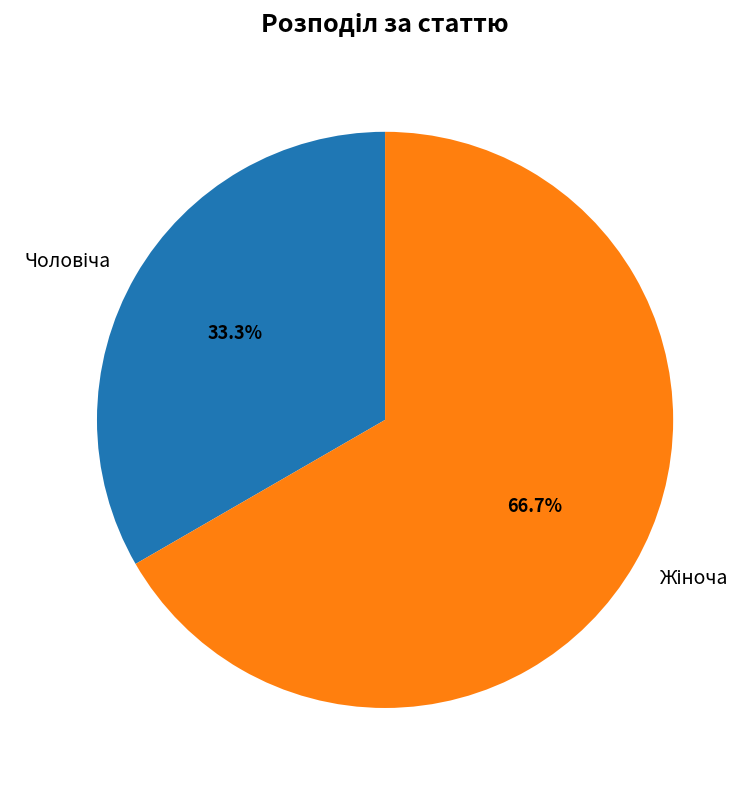

Is there any slice that represents more than half of the pie?

Yes